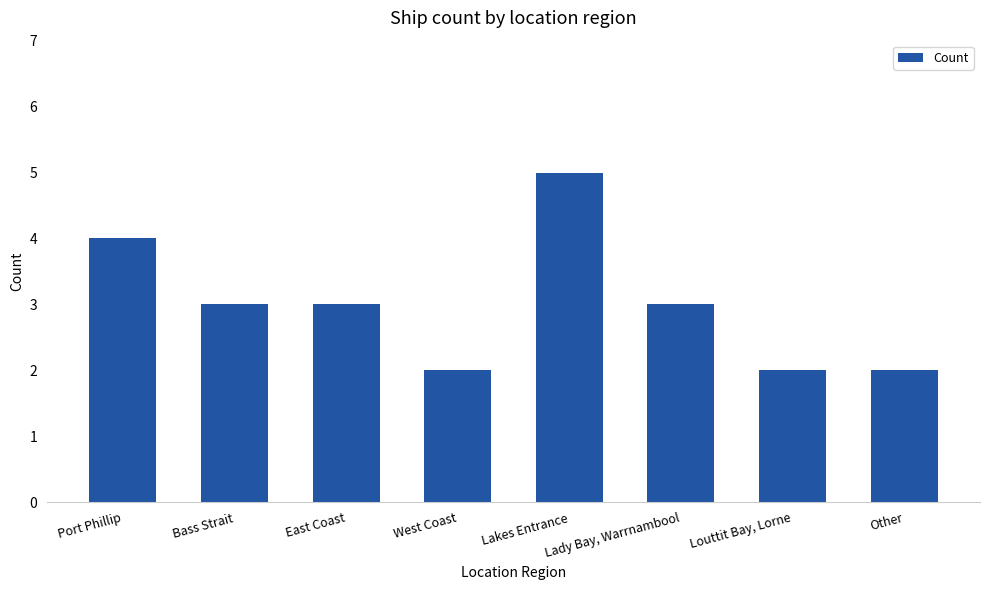

True or false: the data shows 5 at East Coast.

False